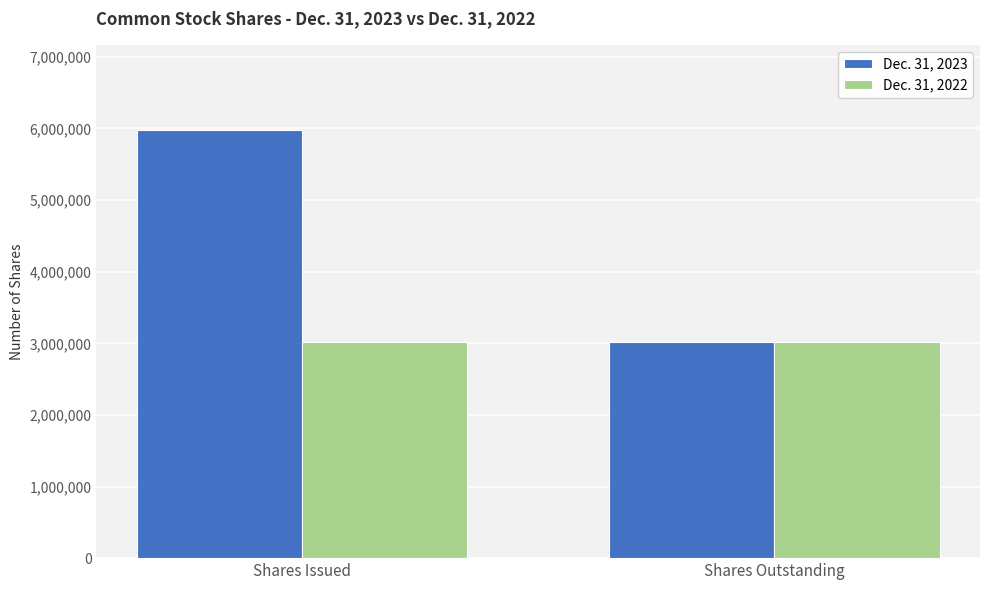

Is it true that Dec. 31, 2022 equals 3018940 at Shares Issued?

True